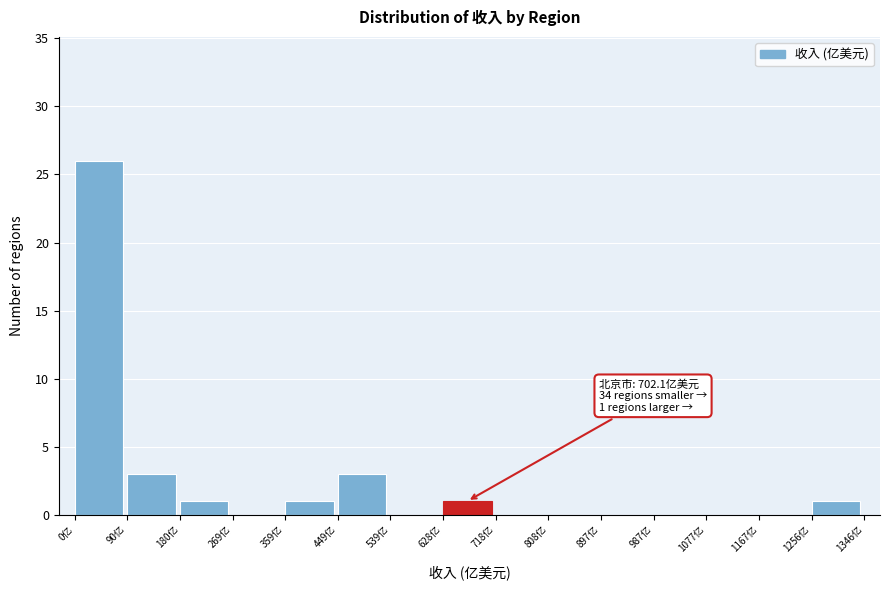

Over which range of the x-axis is the bar tallest?

0 to 90